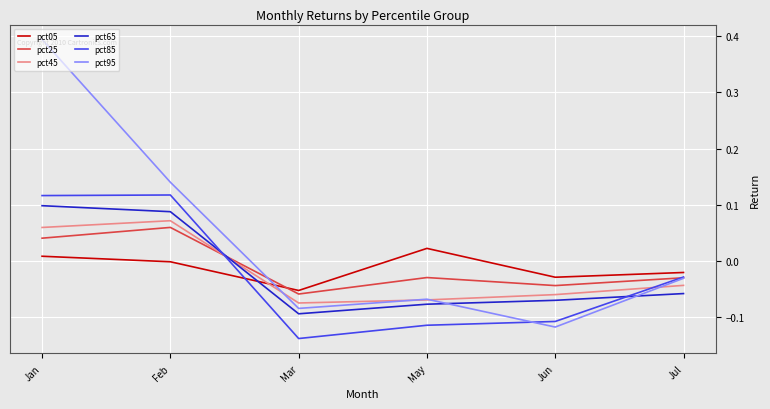

What position from the left is Feb?

2